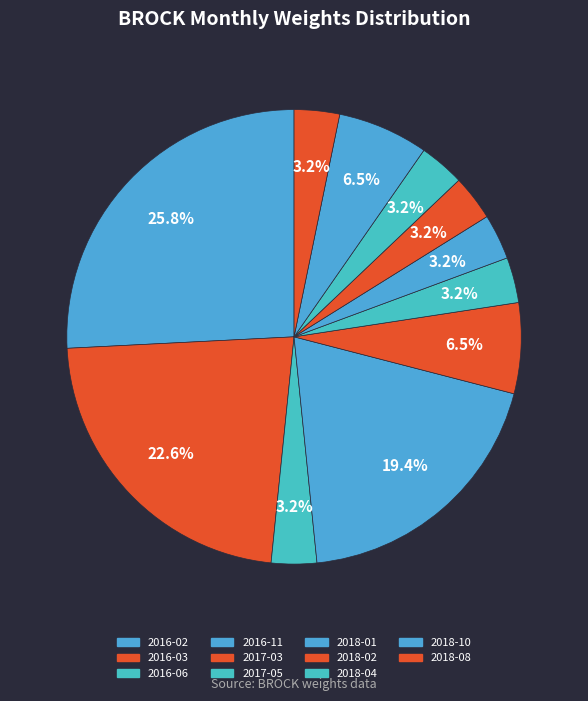

Combined, do 2016-11 and 2018-02 account for over 50%?

No